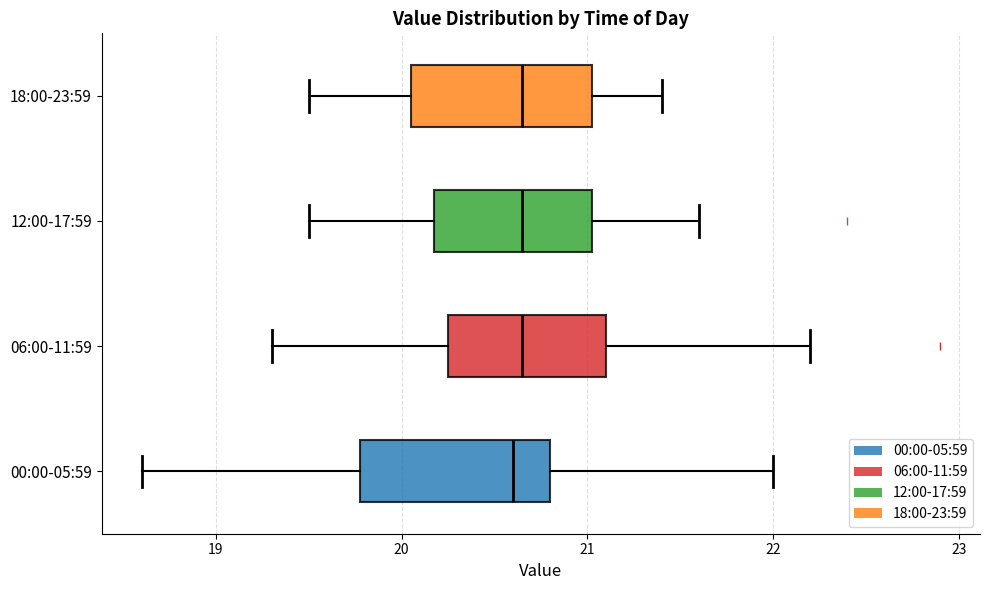

Reading bottom to top, read every box against the x-axis: the position of its median line, the range the box covers, and the ends of its whiskers. The values are not printed on the chart, so give them approximately, as read against the axis.

00:00-05:59: median 20.6, box 19.8 to 20.8, whiskers 18.6 to 22.0
06:00-11:59: median 20.7, box 20.3 to 21.1, whiskers 19.3 to 22.2
12:00-17:59: median 20.7, box 20.2 to 21.0, whiskers 19.5 to 21.6
18:00-23:59: median 20.7, box 20.1 to 21.0, whiskers 19.5 to 21.4